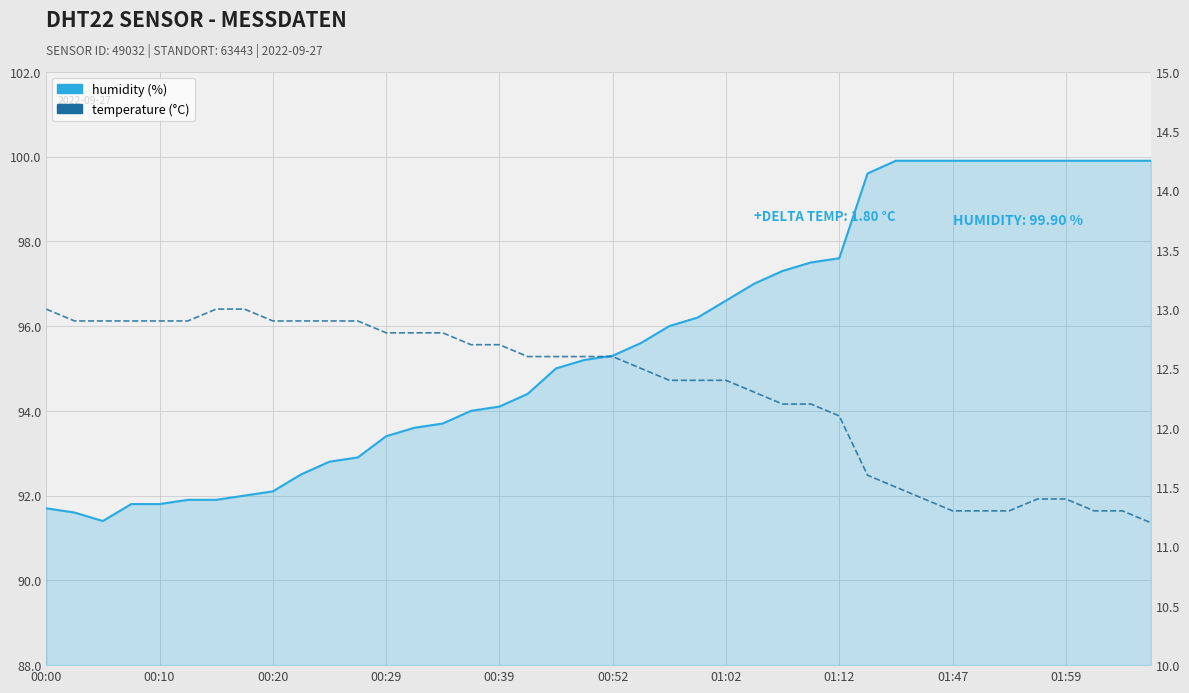

True or false: humidity has a value of 60.3 at 27.

False